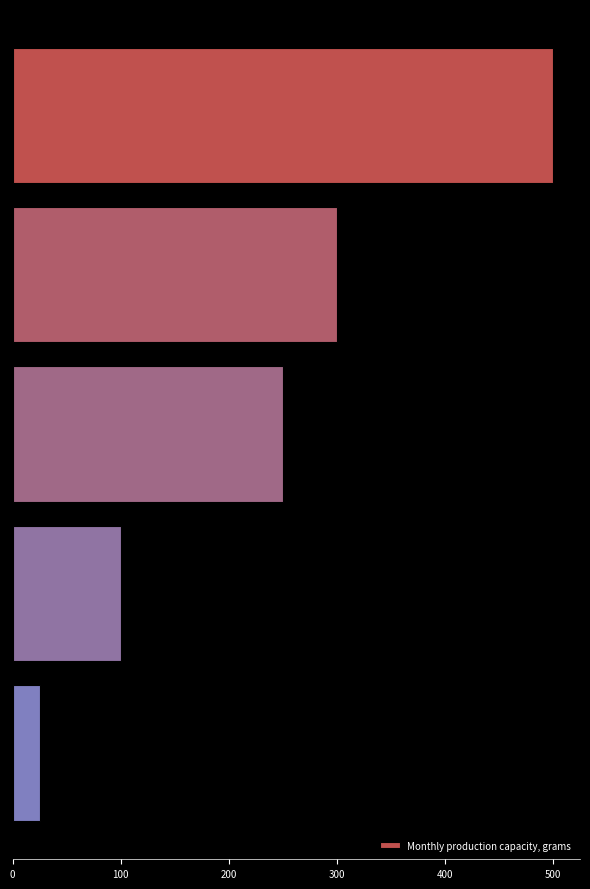

What is the sum of all values?

1175